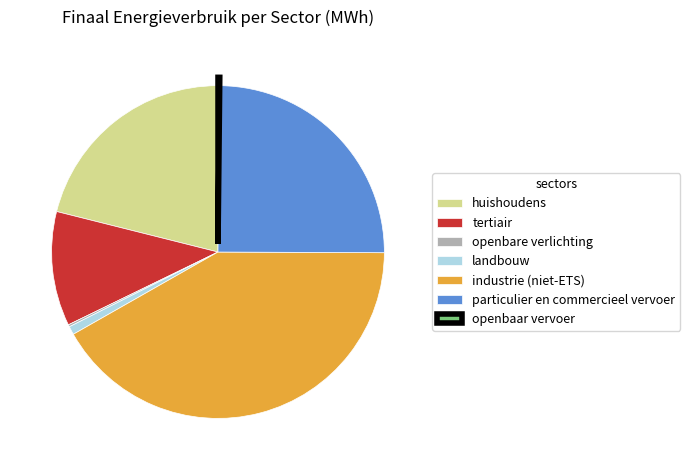

Which slice is the largest?

industrie (niet-ETS)